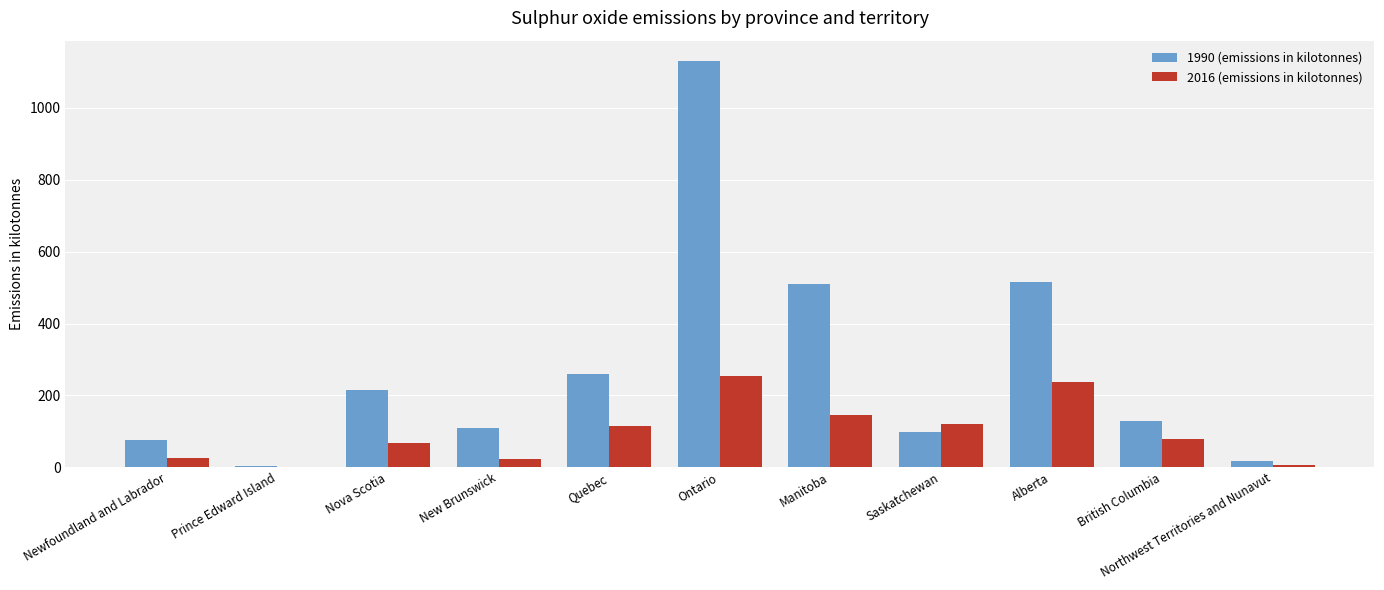

Reading left to right, transcribe all the data shown in this chart.

1990 (emissions in kilotonnes): 76.0	3.7	213.8	109.7	260.8	1130.9	509.3	97.1	516.6	129.8	18.6
2016 (emissions in kilotonnes): 26.5	0.3	66.4	21.5	113.8	252.5	145.3	119.8	238.1	77.3	5.1